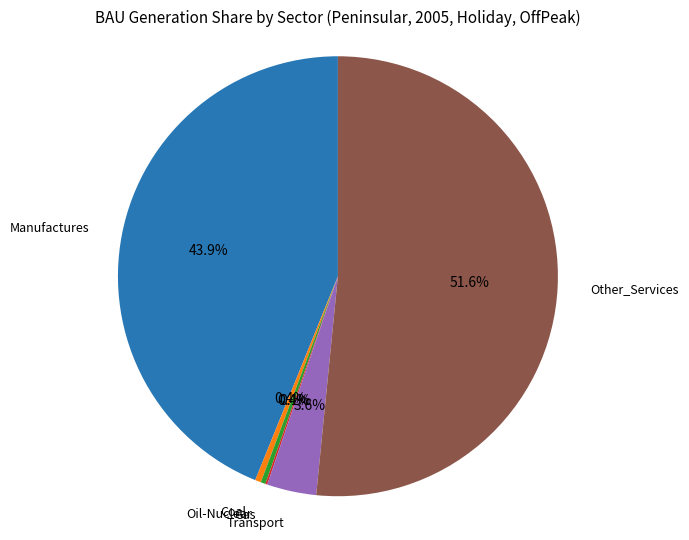

Which category has the biggest portion of the pie?

Other_Services